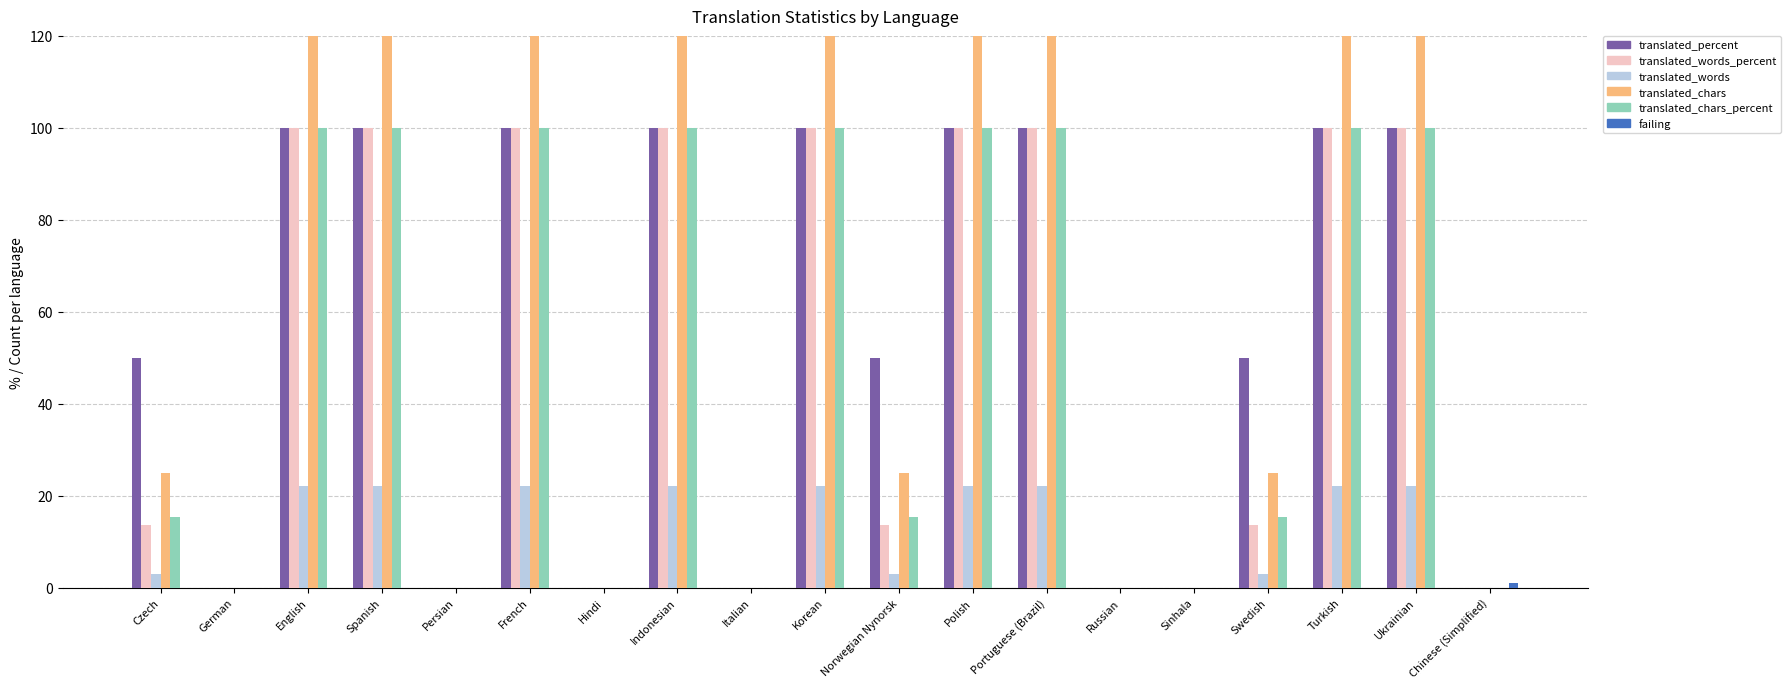

What is the label of the 5th bar from the right?

Sinhala